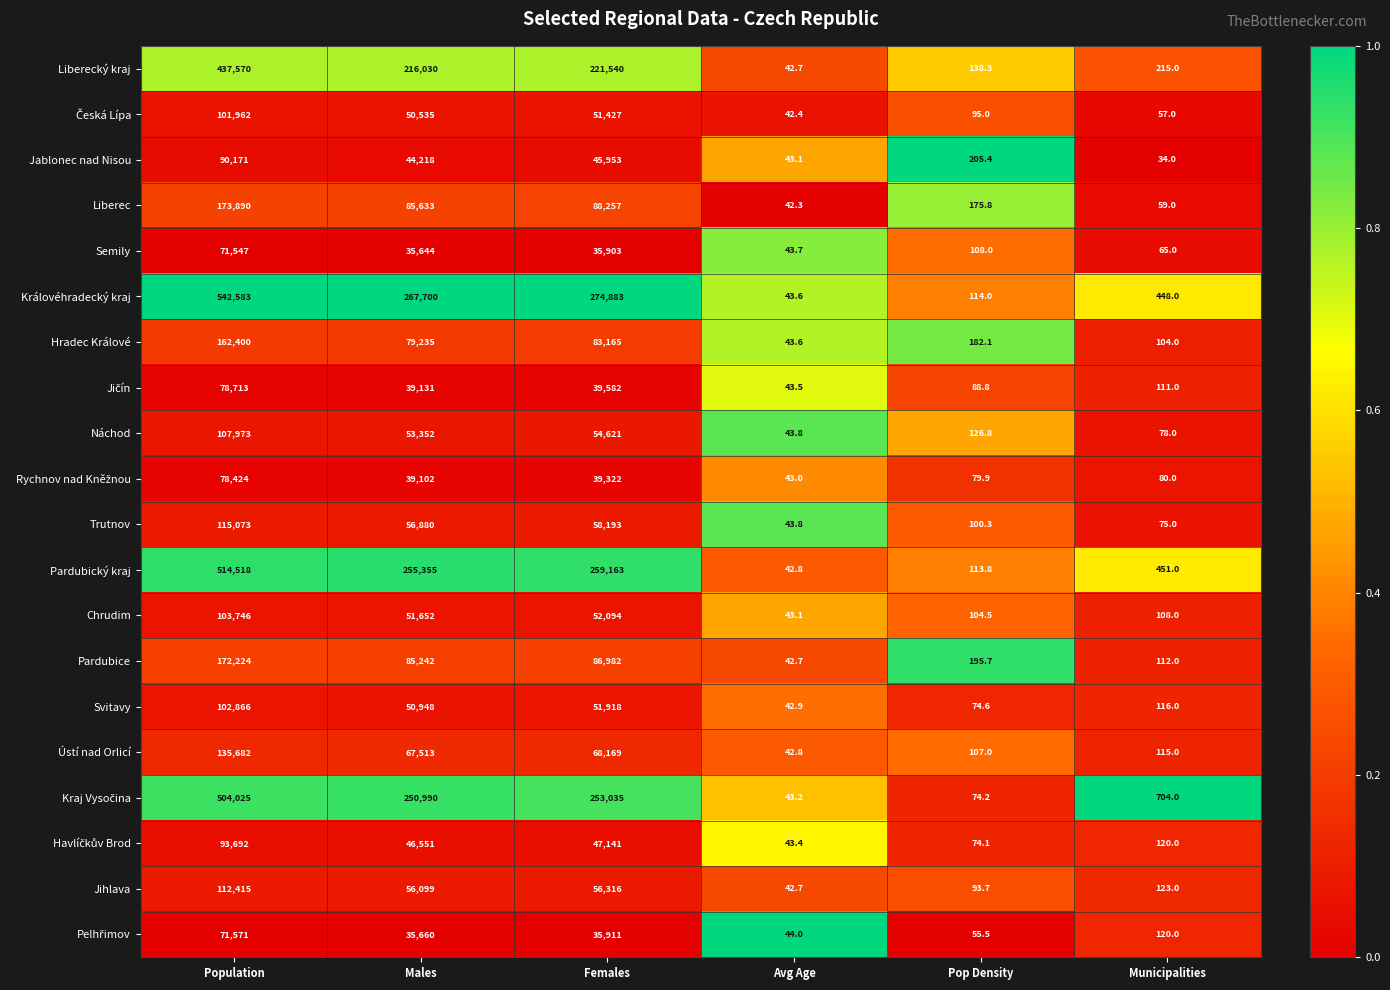

Is it true that Svitavy equals 116.0 at Municipalities?

True